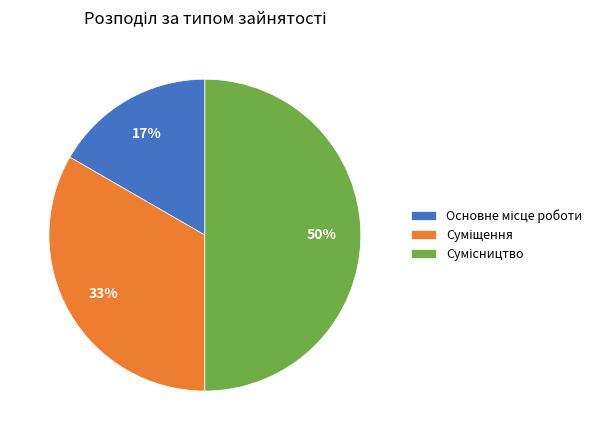

To the nearest percent, what is the difference between the largest and smallest slice percentages?

33%